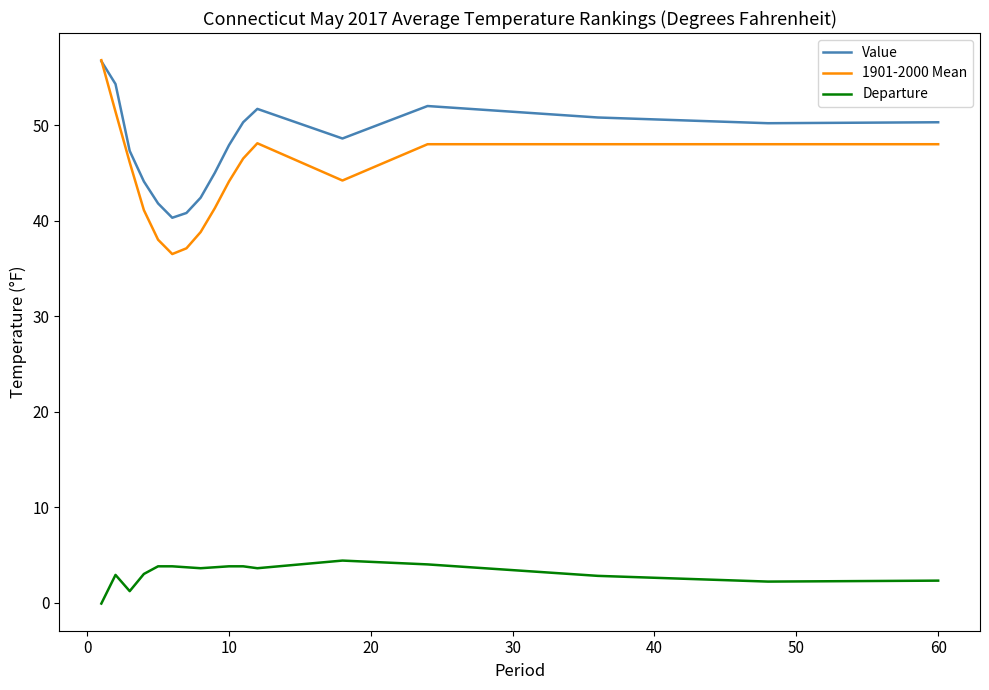

What is the maximum value for Value?

56.7